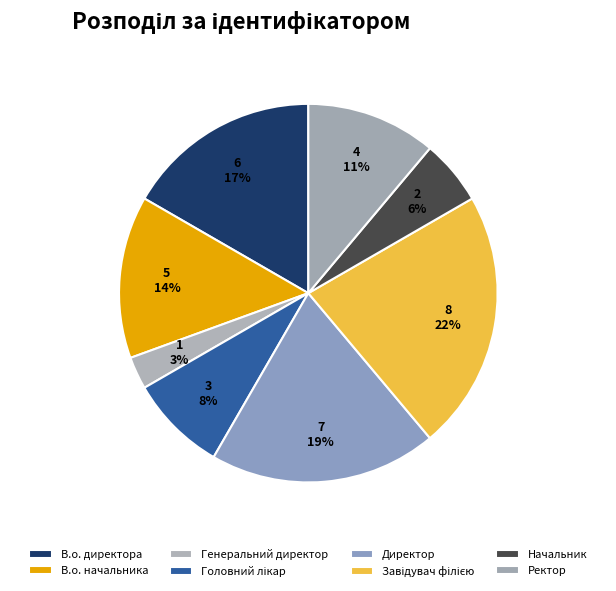

Rank the categories by value from lowest to highest.

Генеральний директор, Начальник, Головний лікар, Ректор, В.о. начальника, В.о. директора, Директор, Завідувач філією